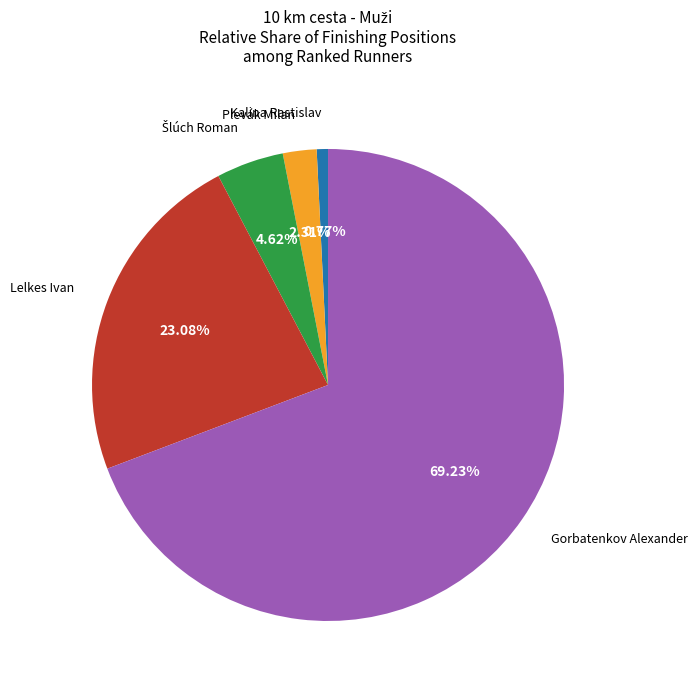

How many segments does this pie chart have?

5